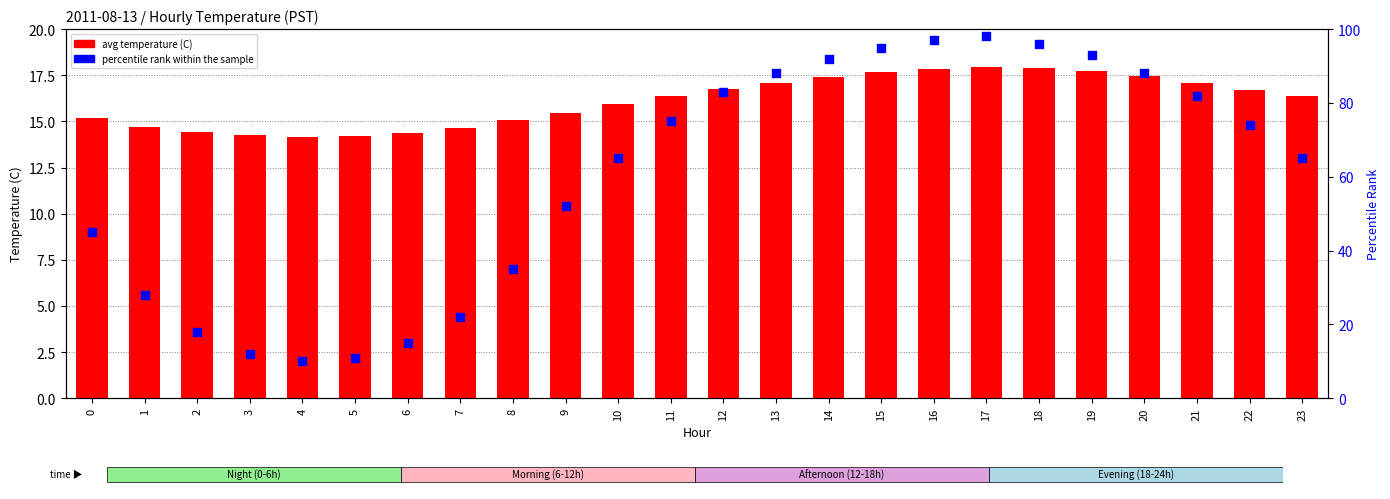

At which category is the sum across all series the highest?

17